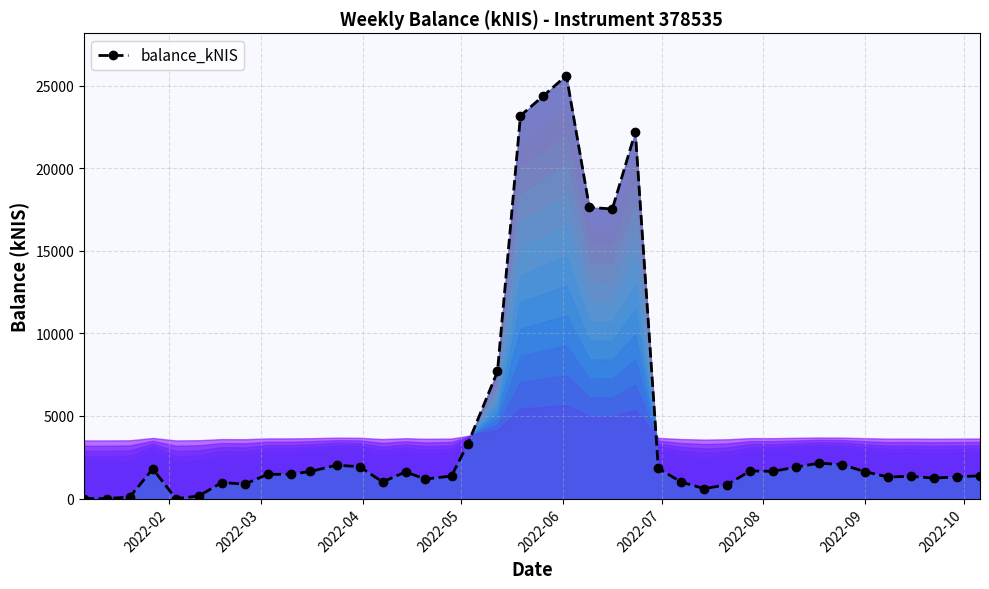

What is the sum of all values?

181033.0